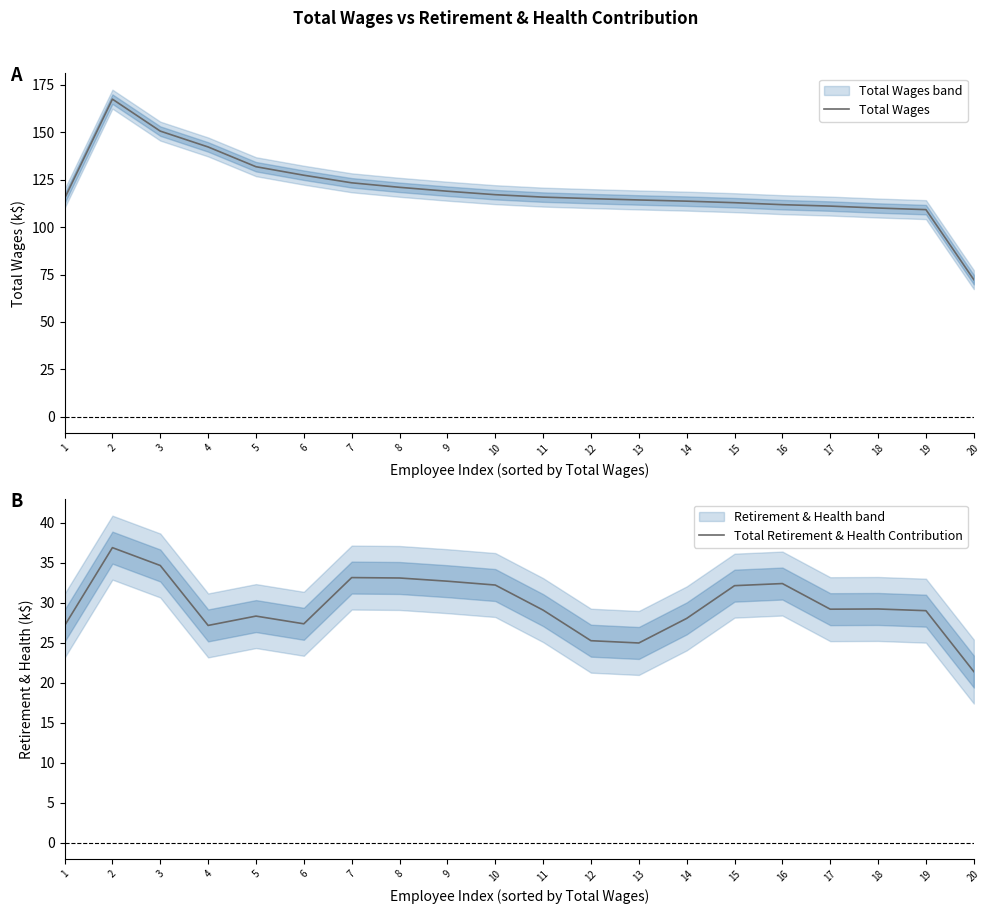

How many distinct data groups are displayed?

2